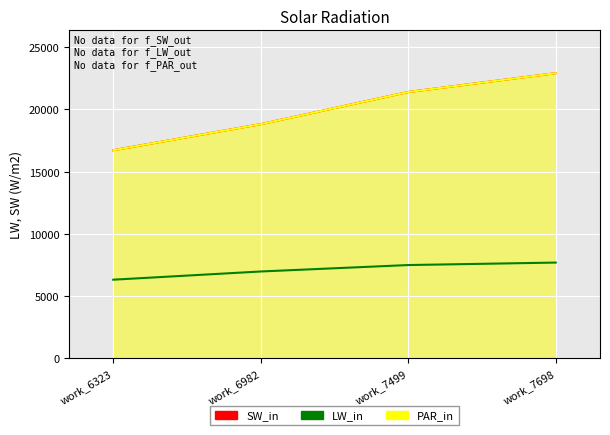

Count the SW_in values in the range 18818 to 22912.

3